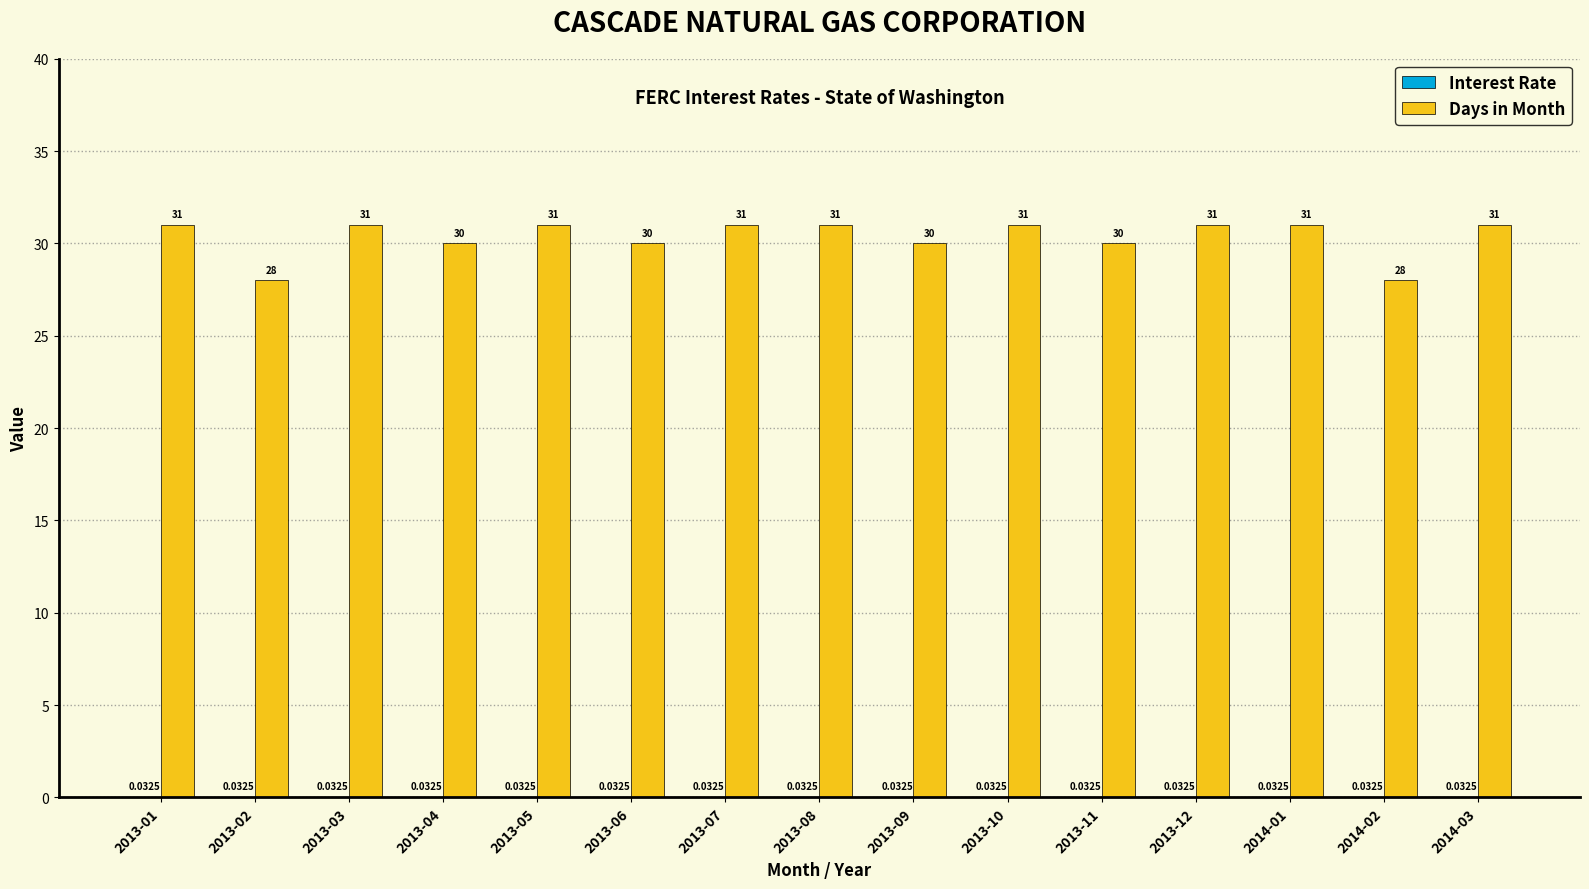

What is the sum of the Days in Month values at 2014-01 and 2013-08?

62.0